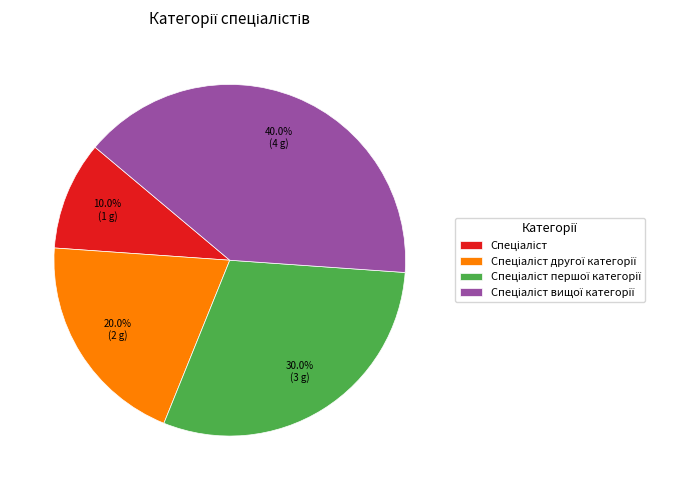

Is there any slice that represents more than half of the pie?

No